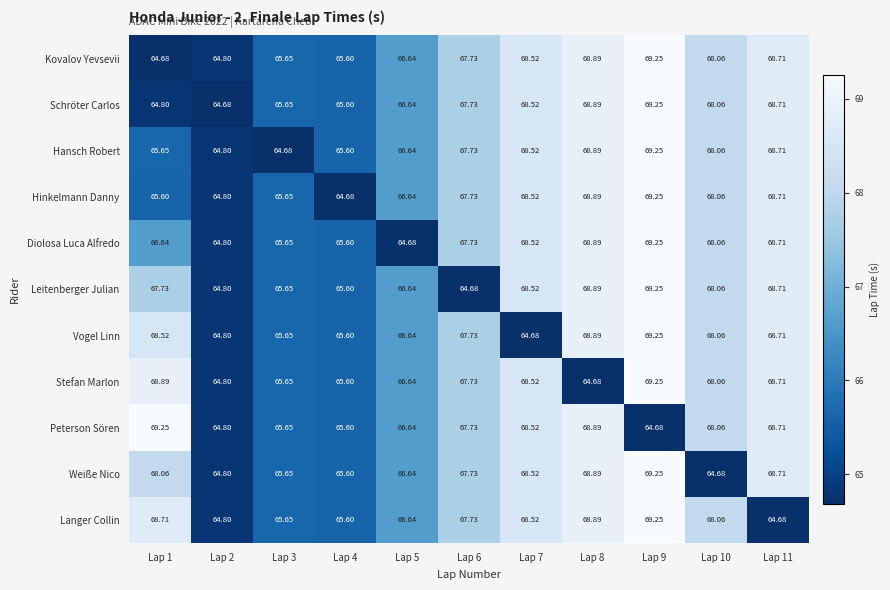

Is the value of Langer Collin at Lap 8 greater than the value of Kovalov Yevsevii at Lap 7?

Yes